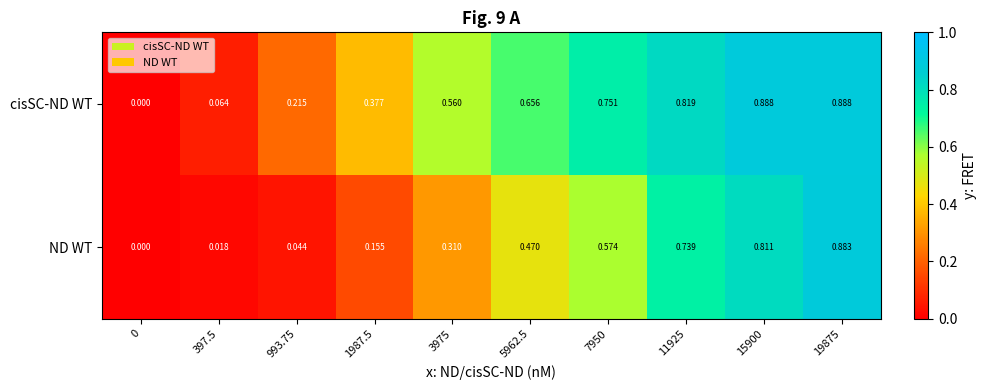

Is the value of cisSC-ND WT at 993.75 greater than the value of ND WT at 11925?

No